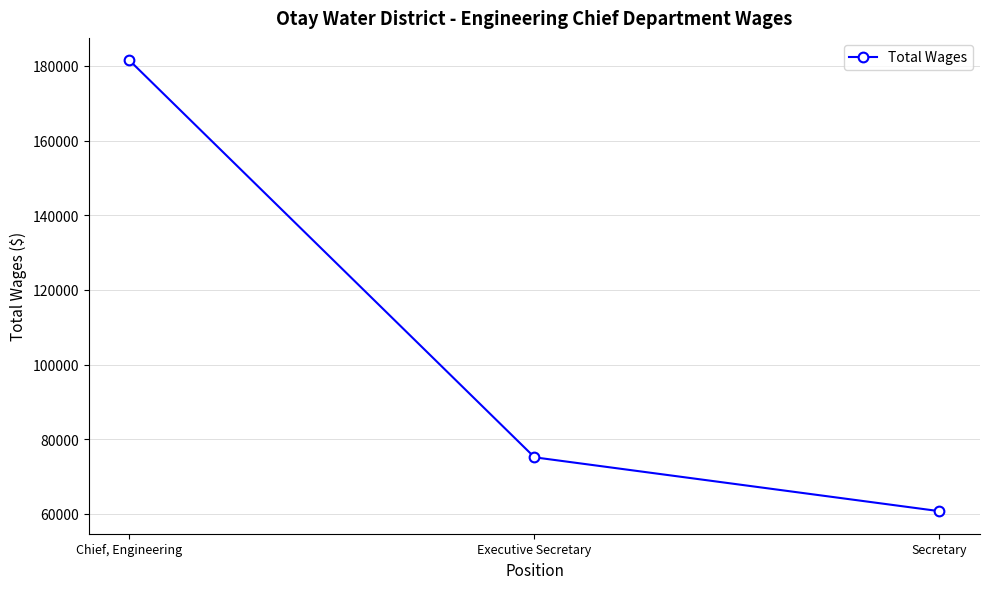

The chart shows a value of 120375 at Executive Secretary. True or false?

False